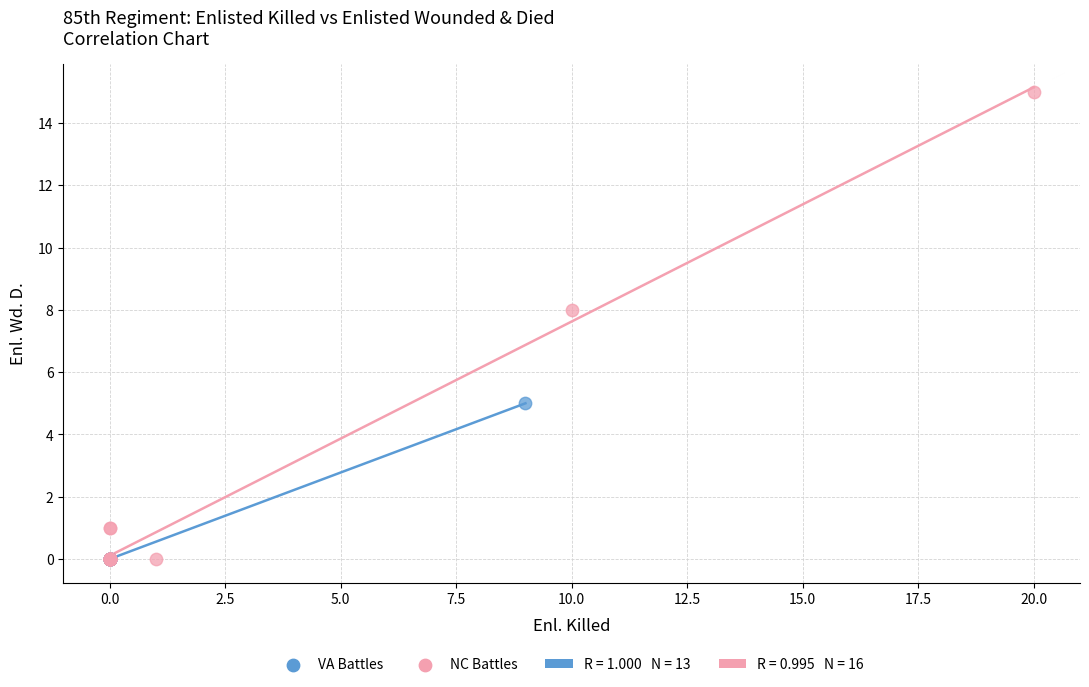

Which series reaches the maximum Y coordinate?

NC Battles